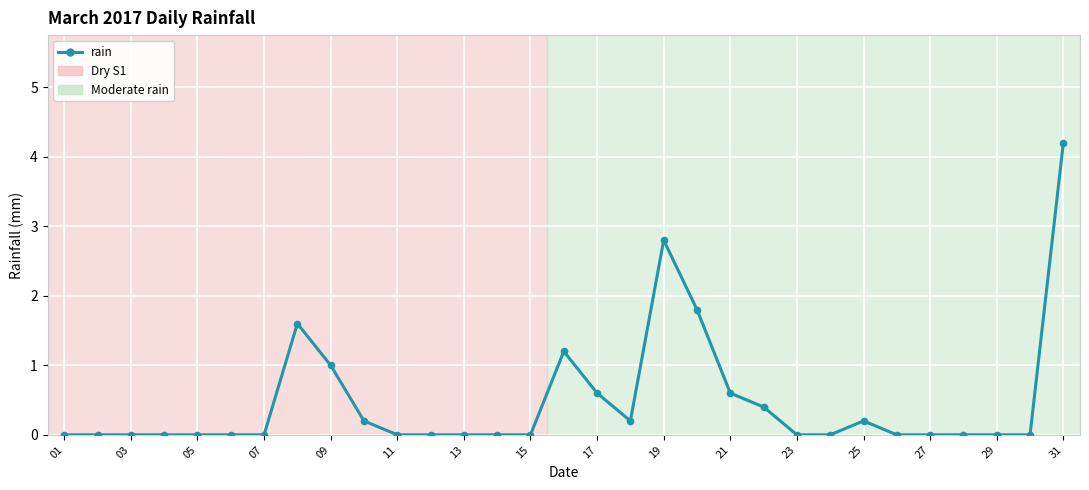

True or false: the data has more than 0 interior local peaks.

True